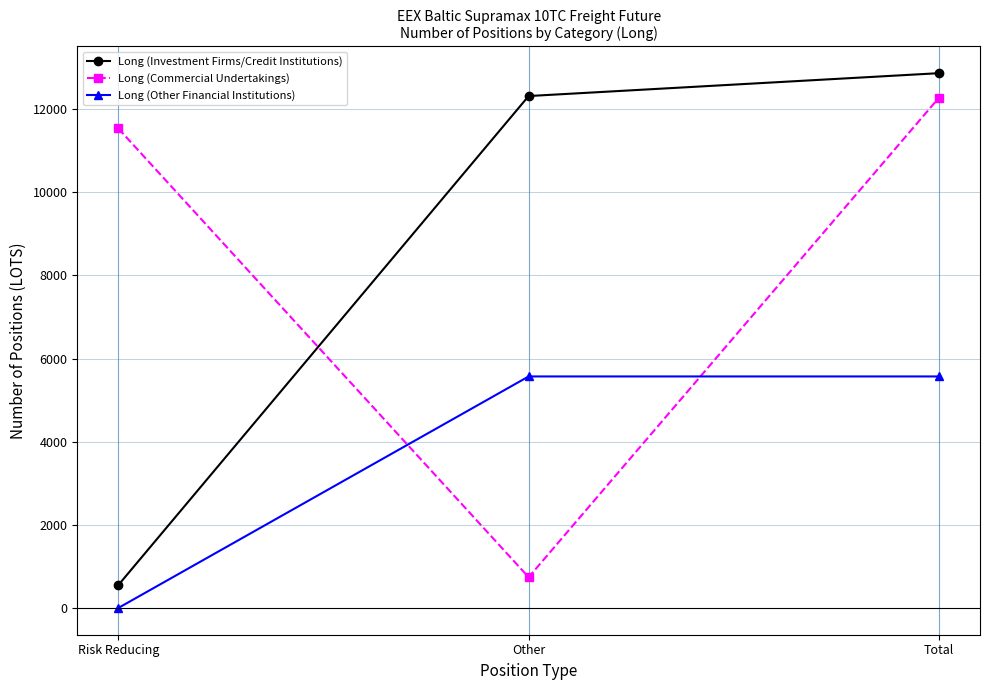

What is the total value across all series at Risk Reducing?

12083.8